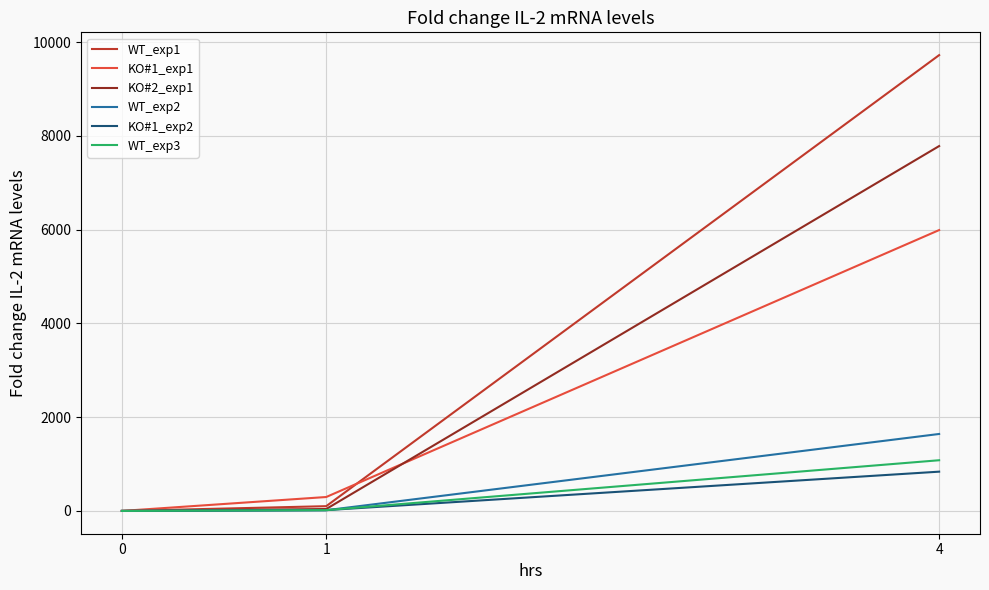

What is the maximum value shown in the chart?

9721.7